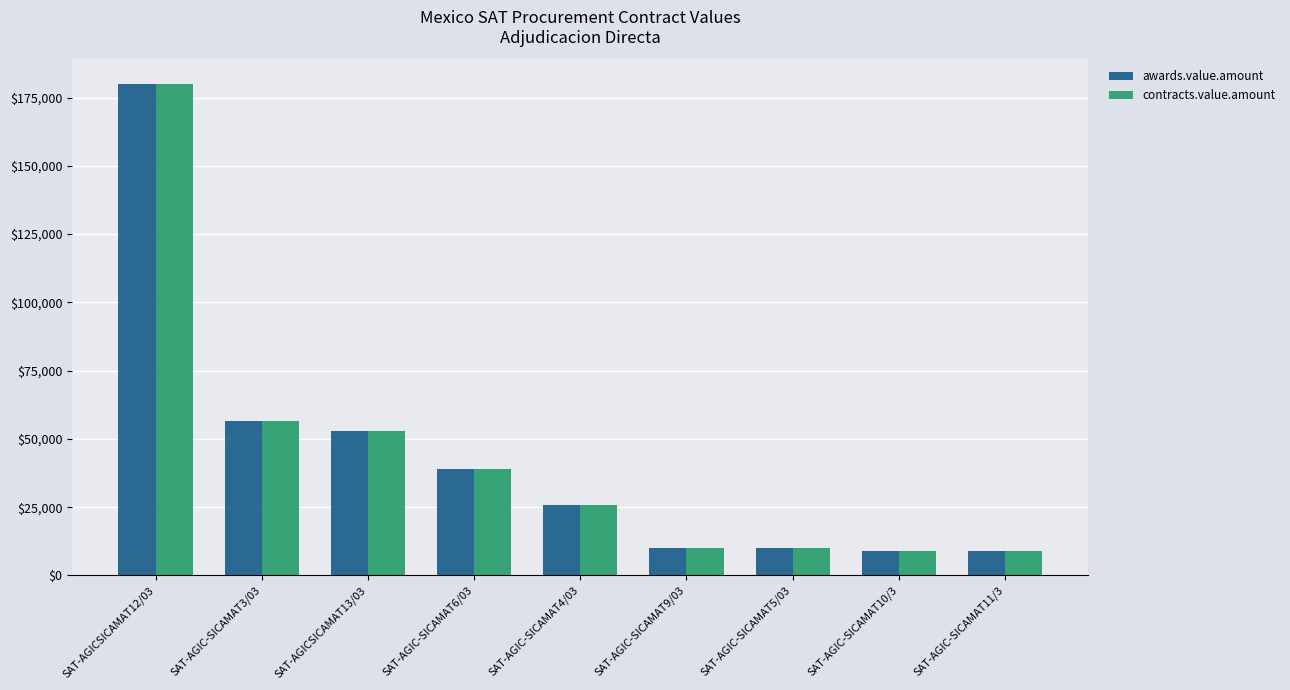

At which label is awards.value.amount closest to 94500?

SAT-AGIC-SICAMAT3/03